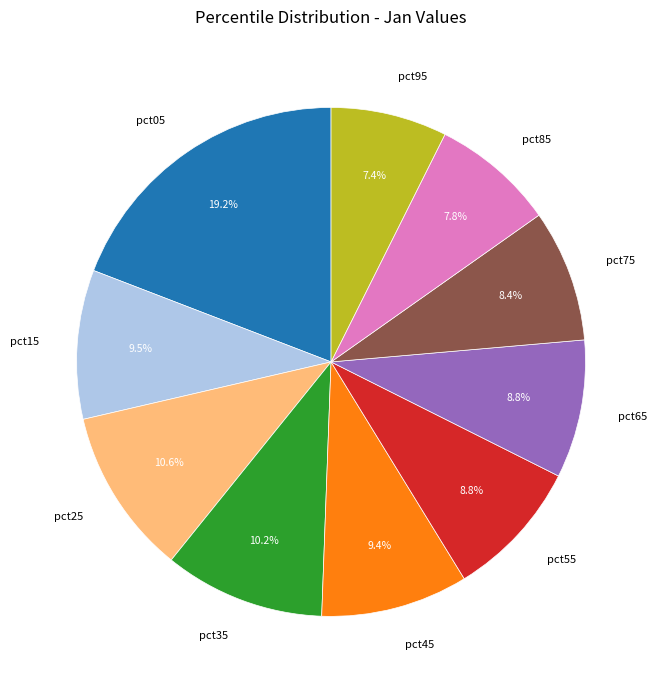

To the nearest percent, what portion does pct65 represent?

9%